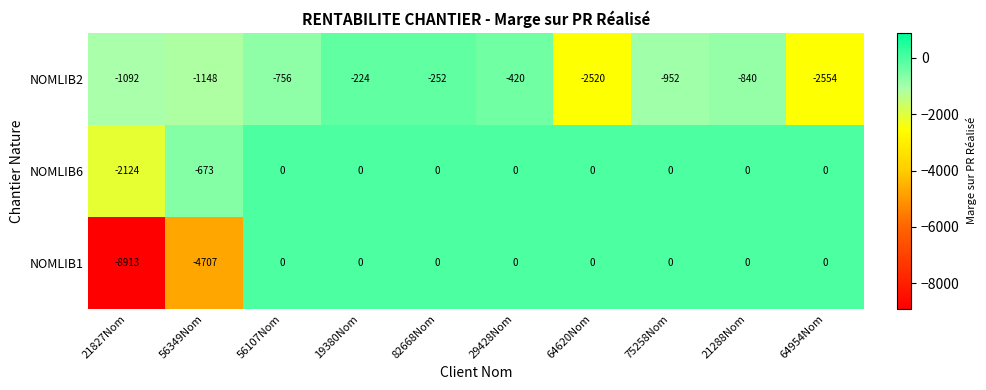

Rank the series by their average value, from highest to lowest.

NOMLIB6, NOMLIB2, NOMLIB1